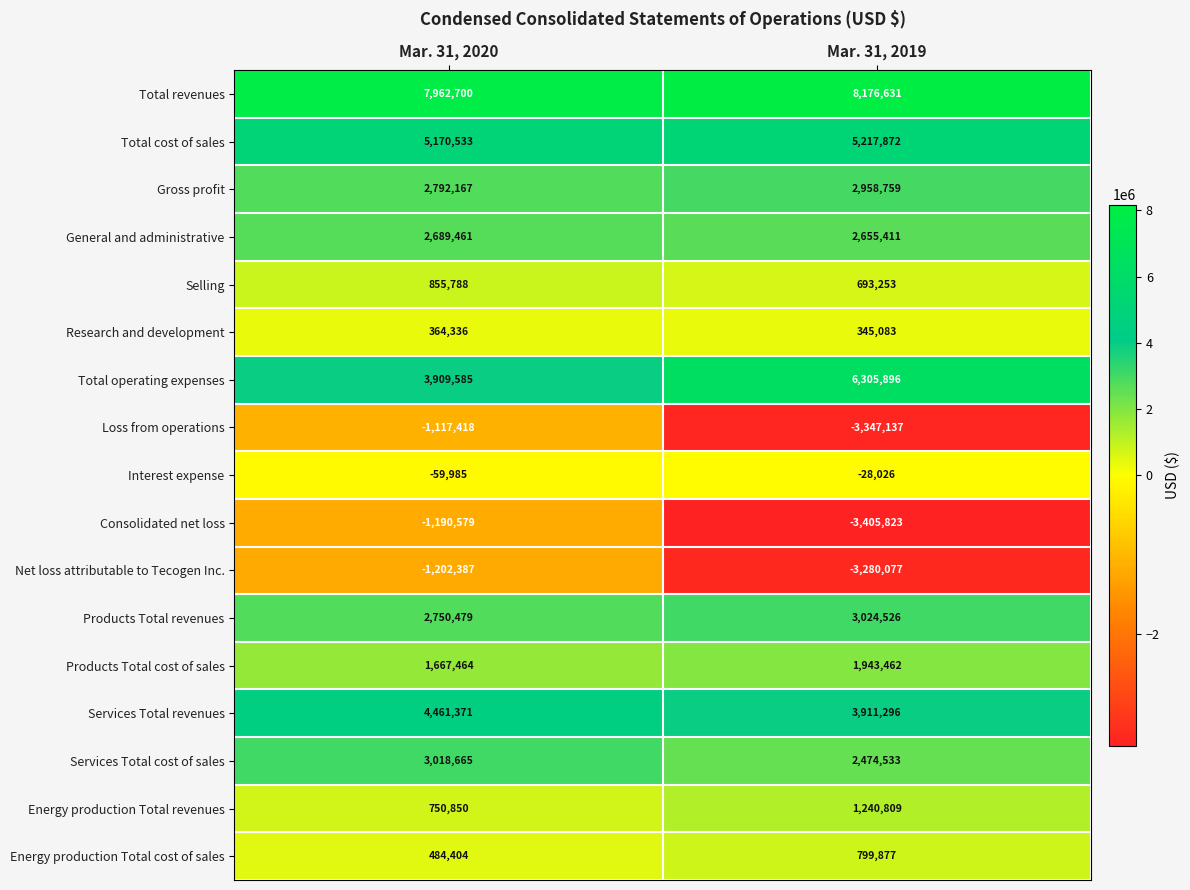

What is the total value across all series at Mar. 31, 2020?

33307434